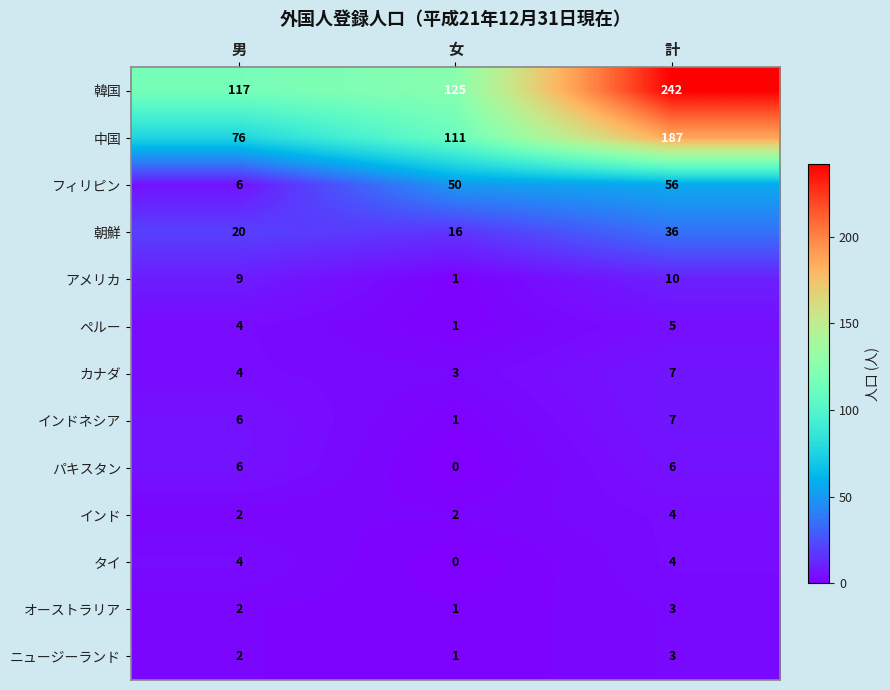

What is the sum of the オーストラリア values at 男 and 女?

3